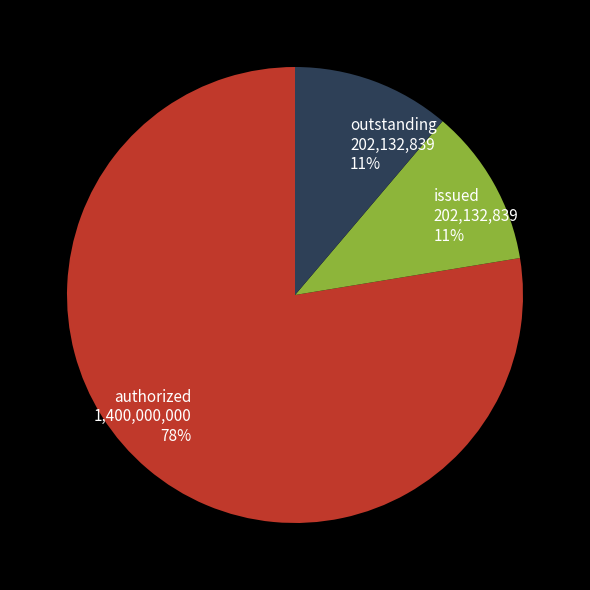

To the nearest percent, what portion does outstanding 202,132,839 11% represent?

11%